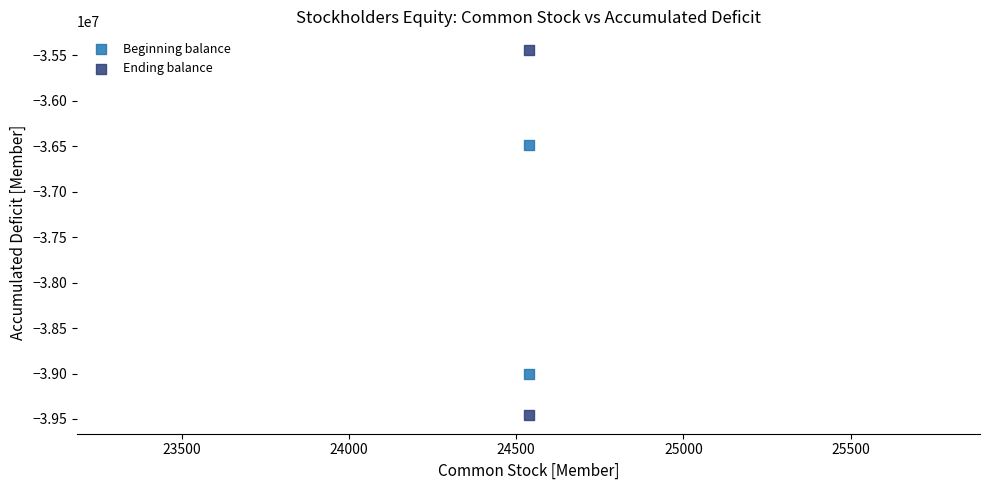

Across all data points, what is the average Y value?

-37597275